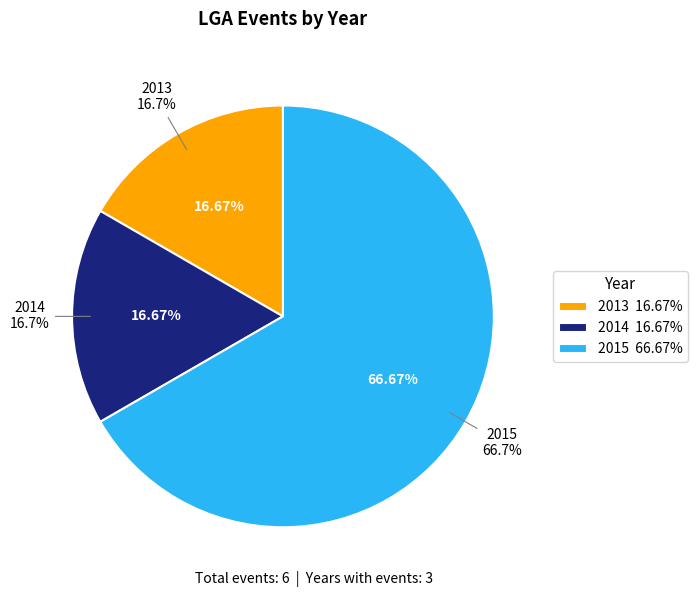

Between 2015 and 2013, which is larger?

2015